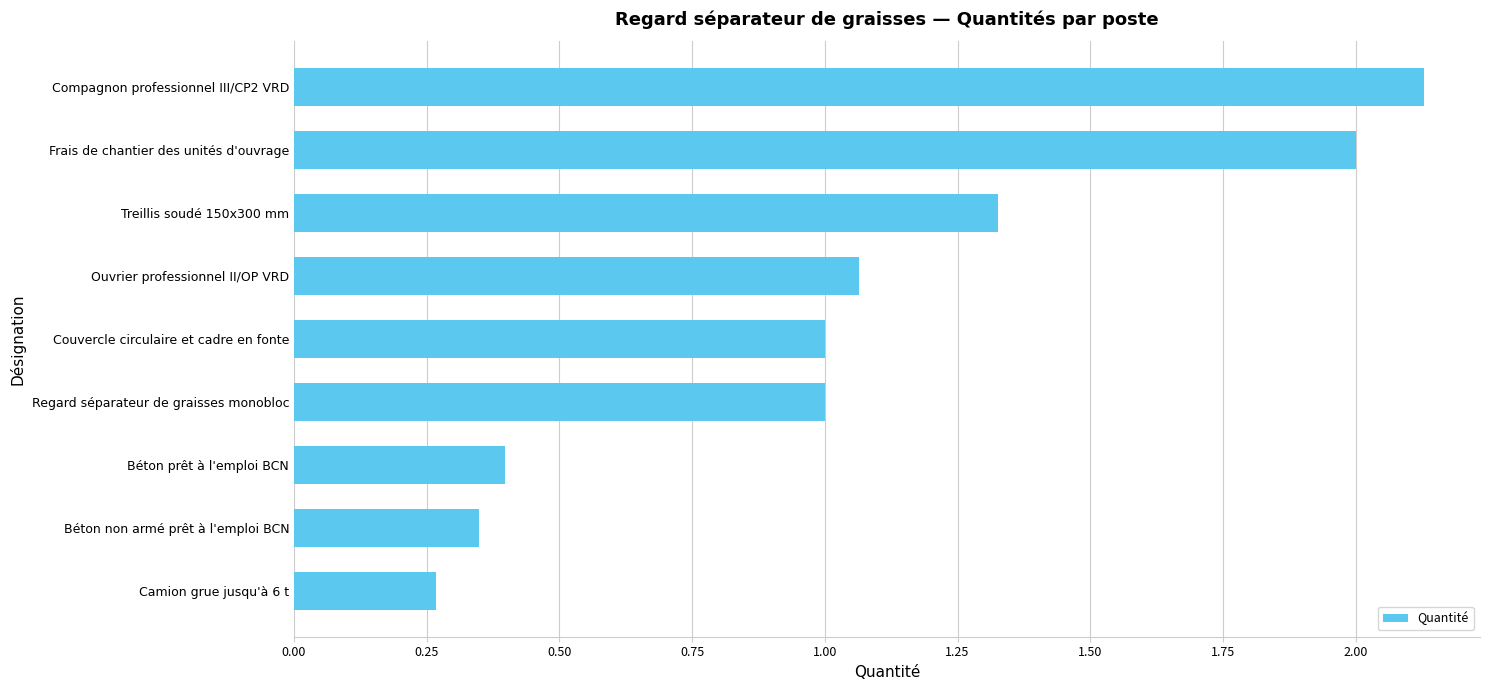

What is the change in value from Regard séparateur de graisses monobloc to Frais de chantier des unités d'ouvrage?

+1.0